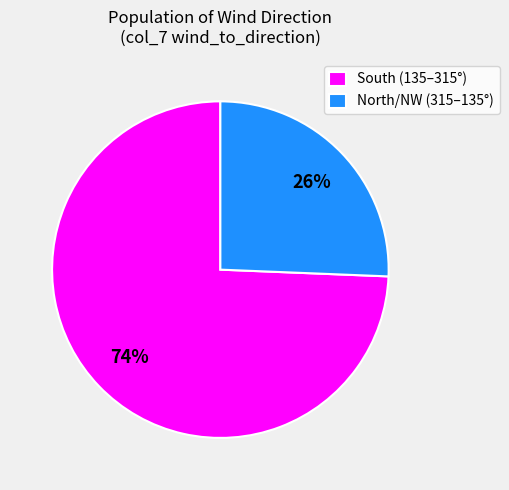

To the nearest percent, what is the combined percentage of South (135–315°) and North/NW (315–135°)?

100%